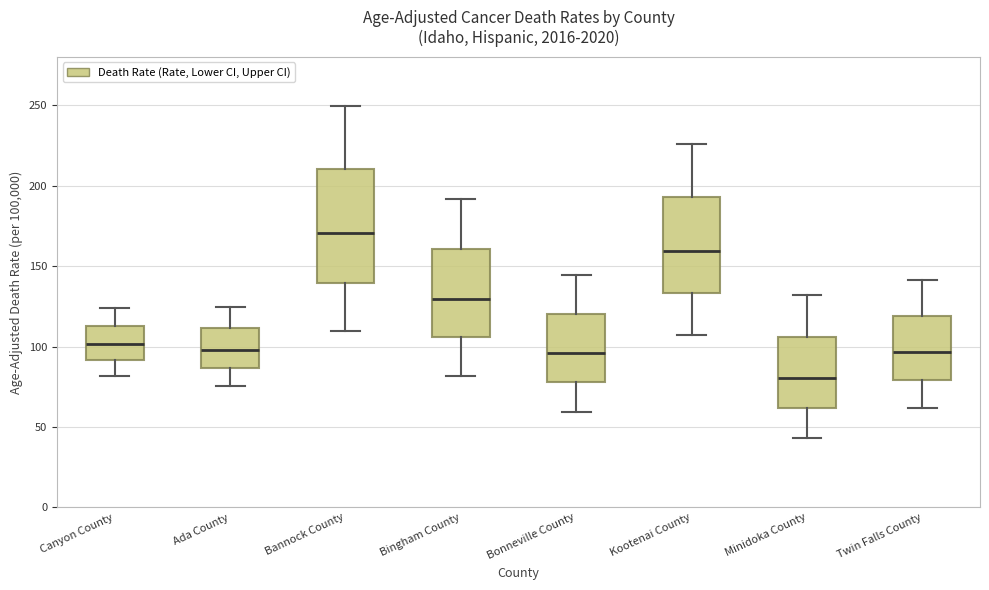

Where is the lower edge of the box for Bonneville County on the y-axis? The values are not printed on the chart, so give them approximately, as read against the axis.

80